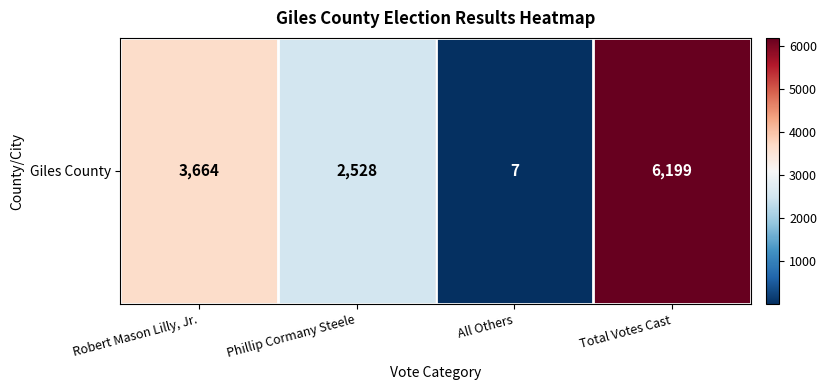

Reading left to right, transcribe all the data shown in this chart.

Robert Mason Lilly, Jr.=3664	Phillip Cormany Steele=2528	All Others=7	Total Votes Cast=6199